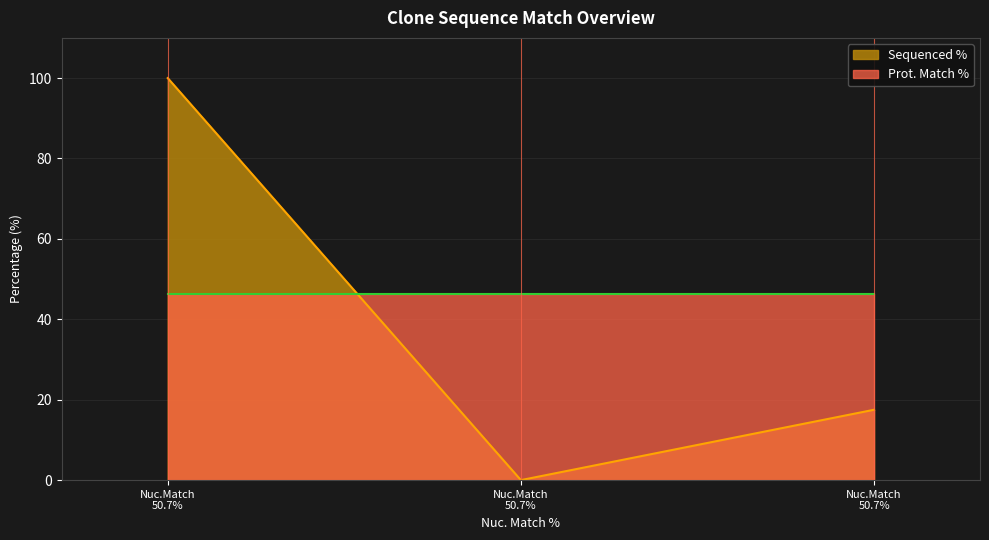

Count the number of categories in the chart.

3